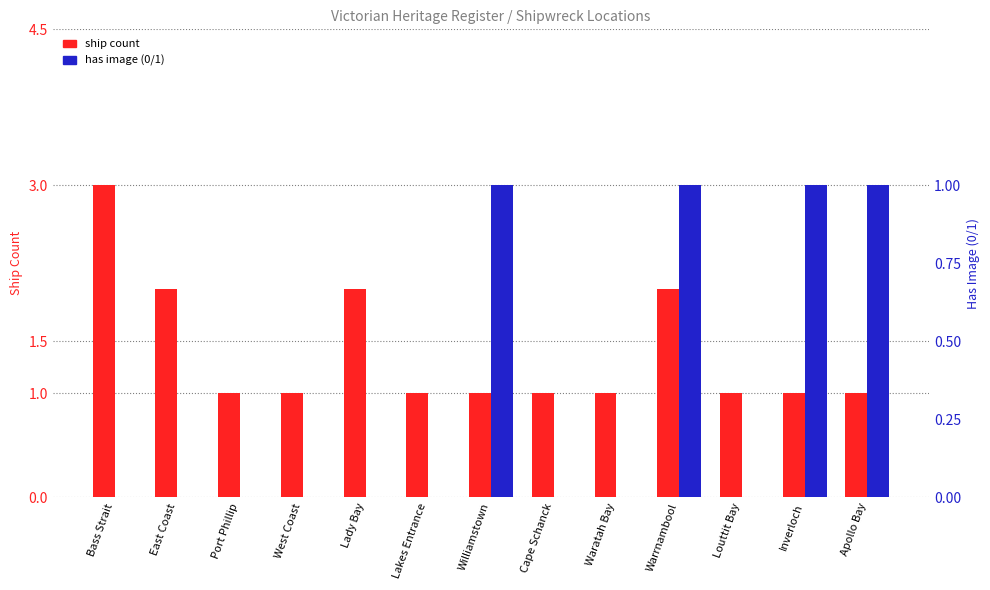

Which category has the lowest value across all series?

Bass Strait